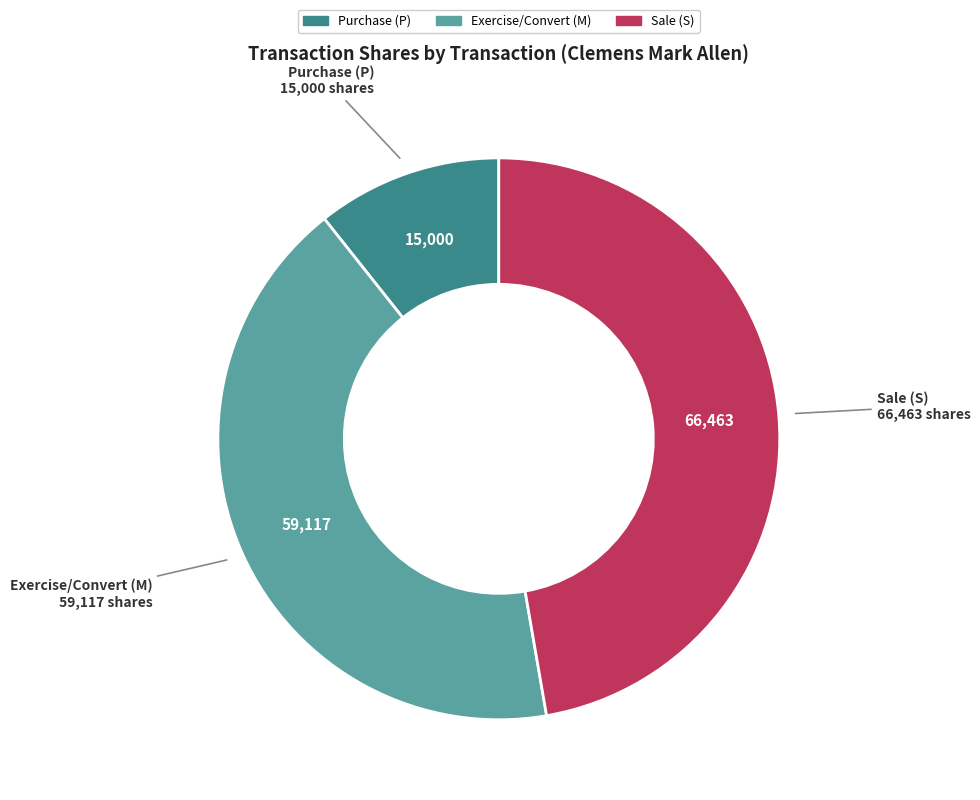

Rank the categories by value from highest to lowest.

Sale (S), Exercise/Convert (M), Purchase (P)